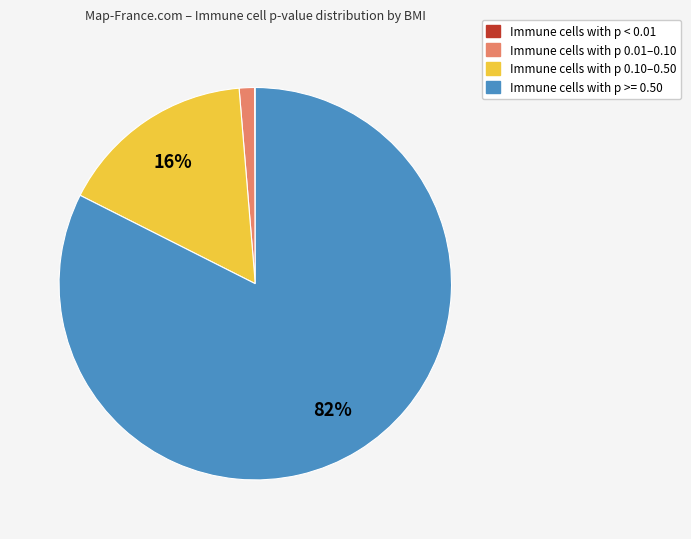

To the nearest percent, what is the average slice percentage?

25%